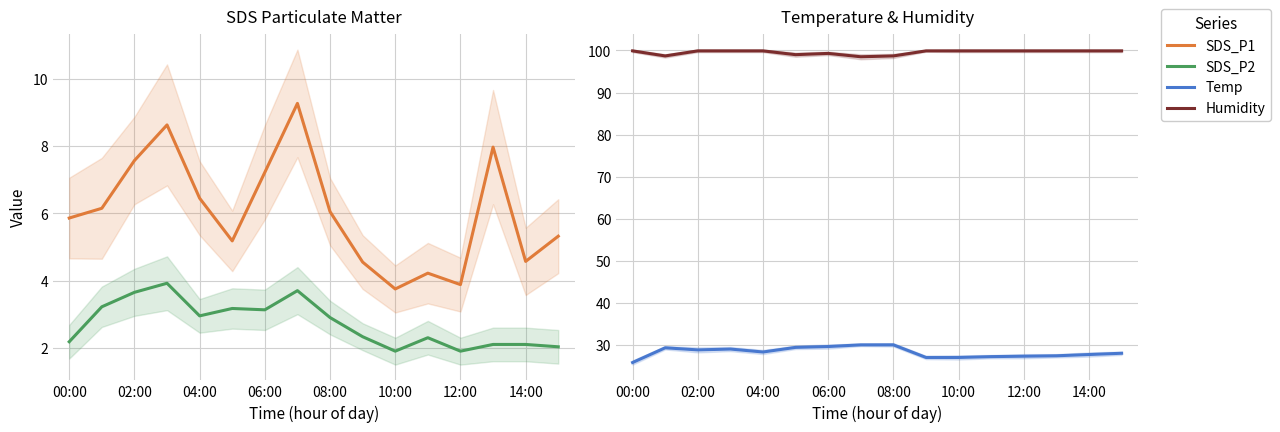

What is the average value of the SDS_P2 series?

2.7